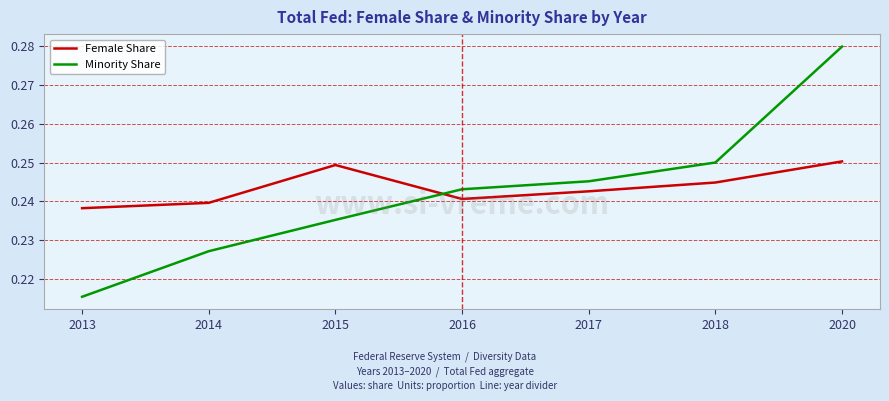

What is the difference between the maximum and second lowest values in the Minority Share series?

0.1